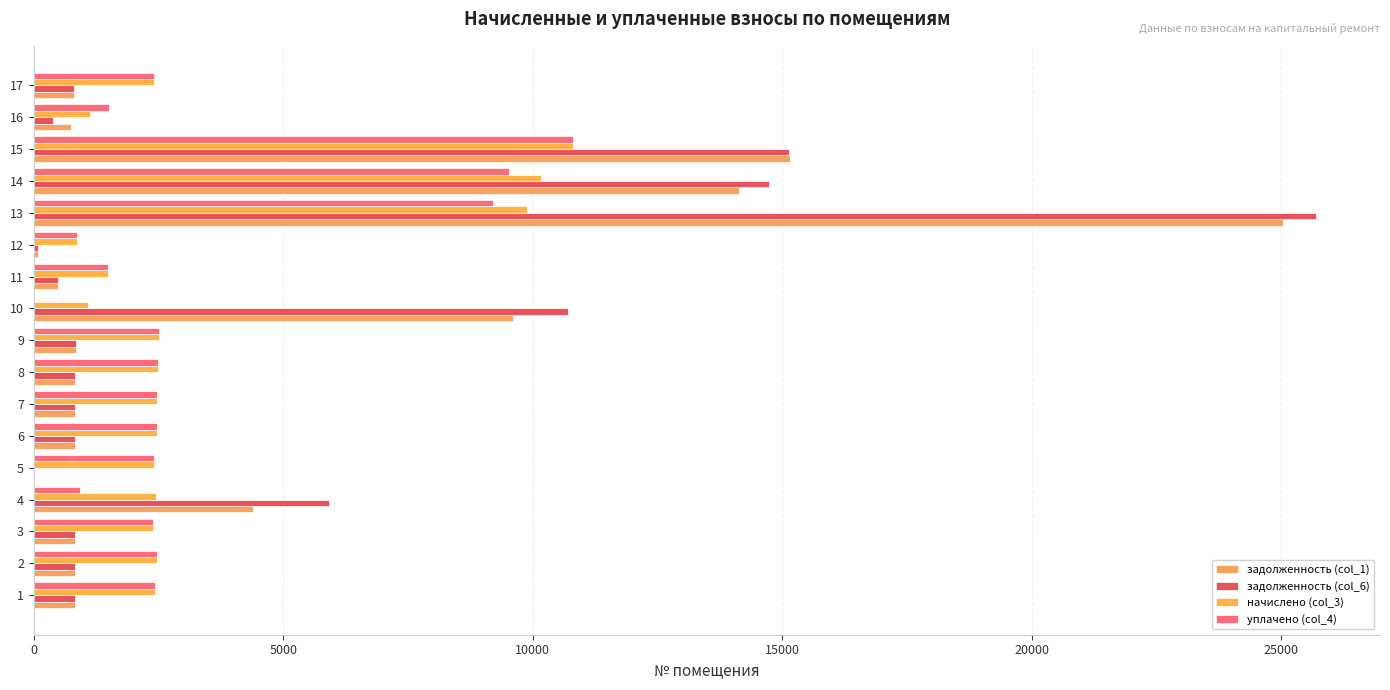

Count the number of data series in this chart.

4